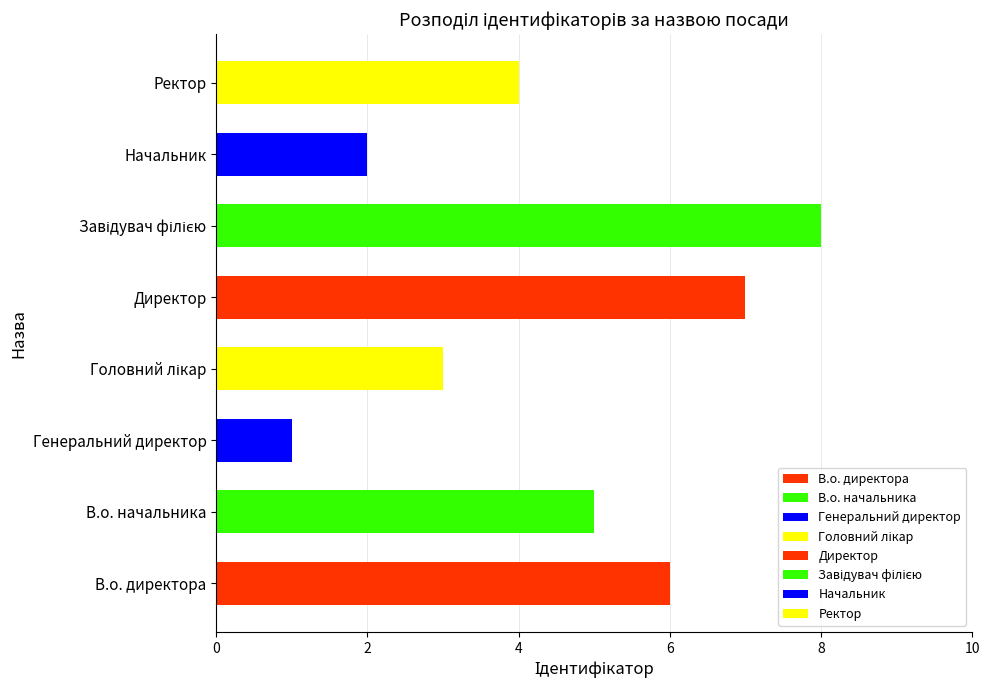

Does the chart contain any negative values?

No